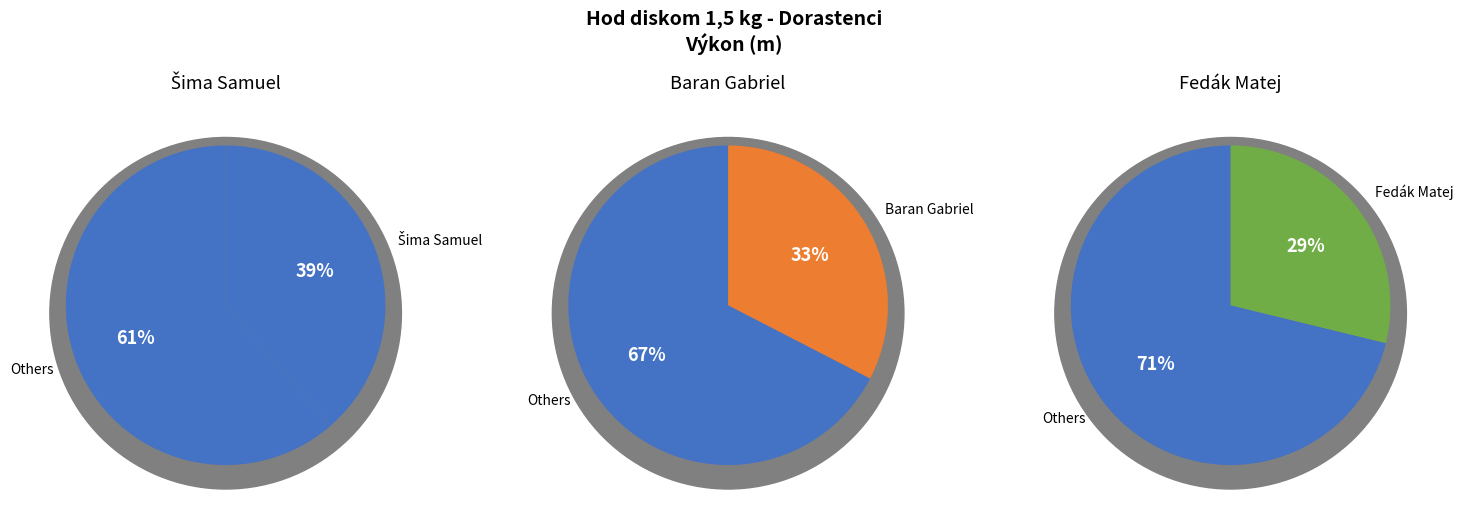

Is it true that Fedák Matej is 15% of the pie?

False